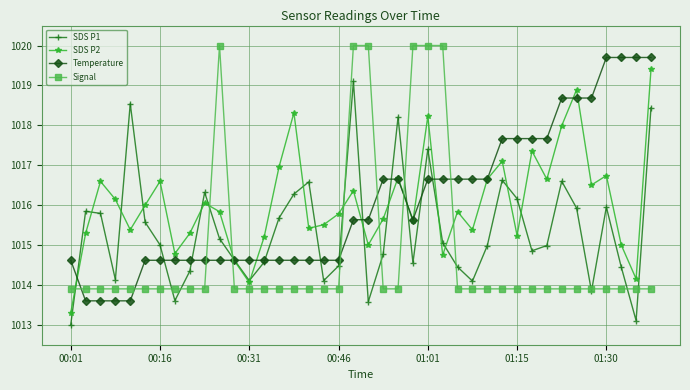

What are all the series names shown in the legend?

SDS P1, SDS P2, Temperature, Signal